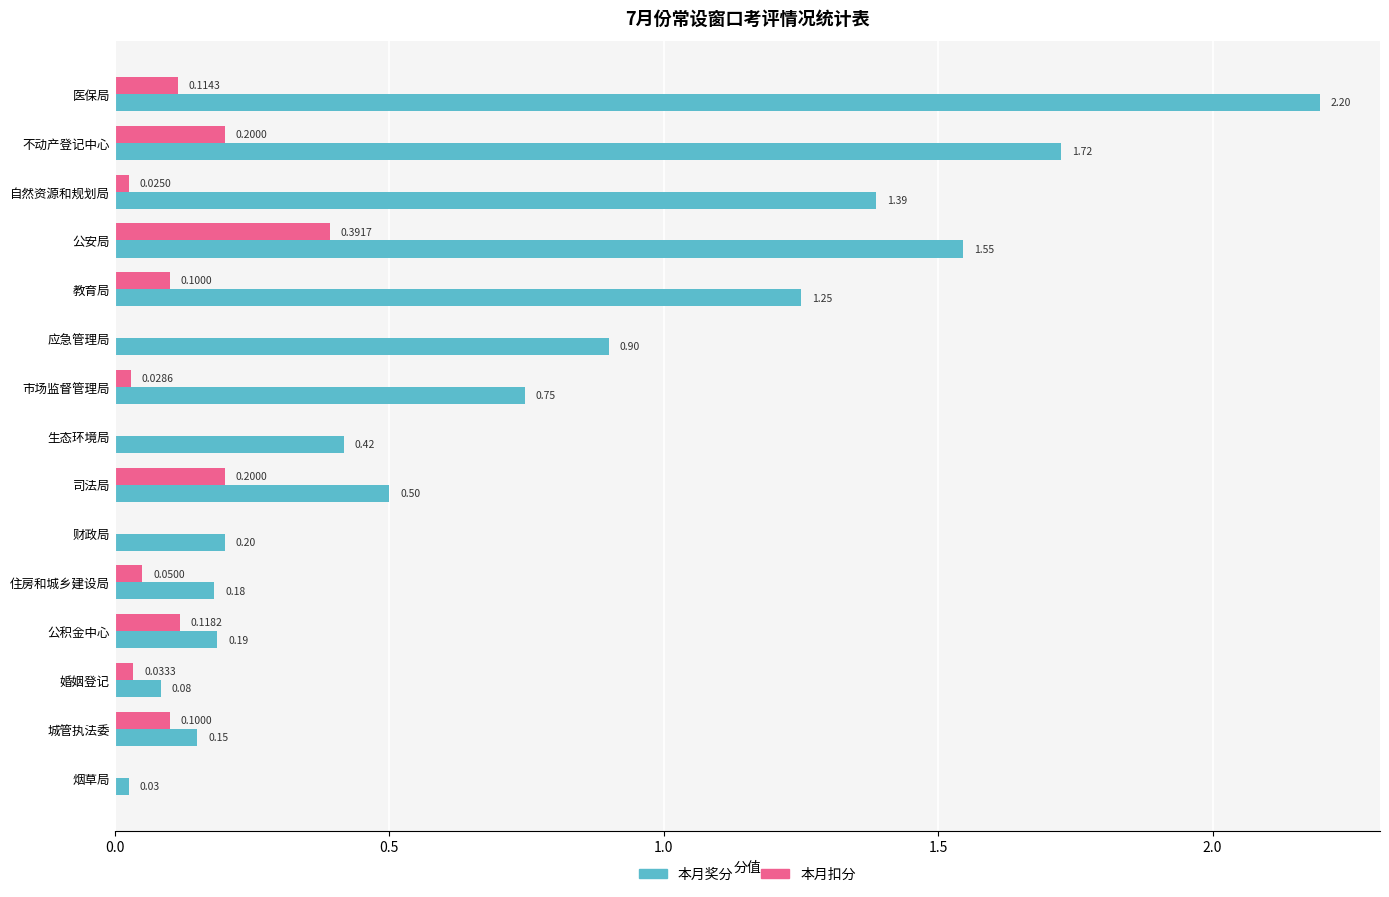

What is the sum of the 本月奖分 values at 教育局 and 婚姻登记?

1.3